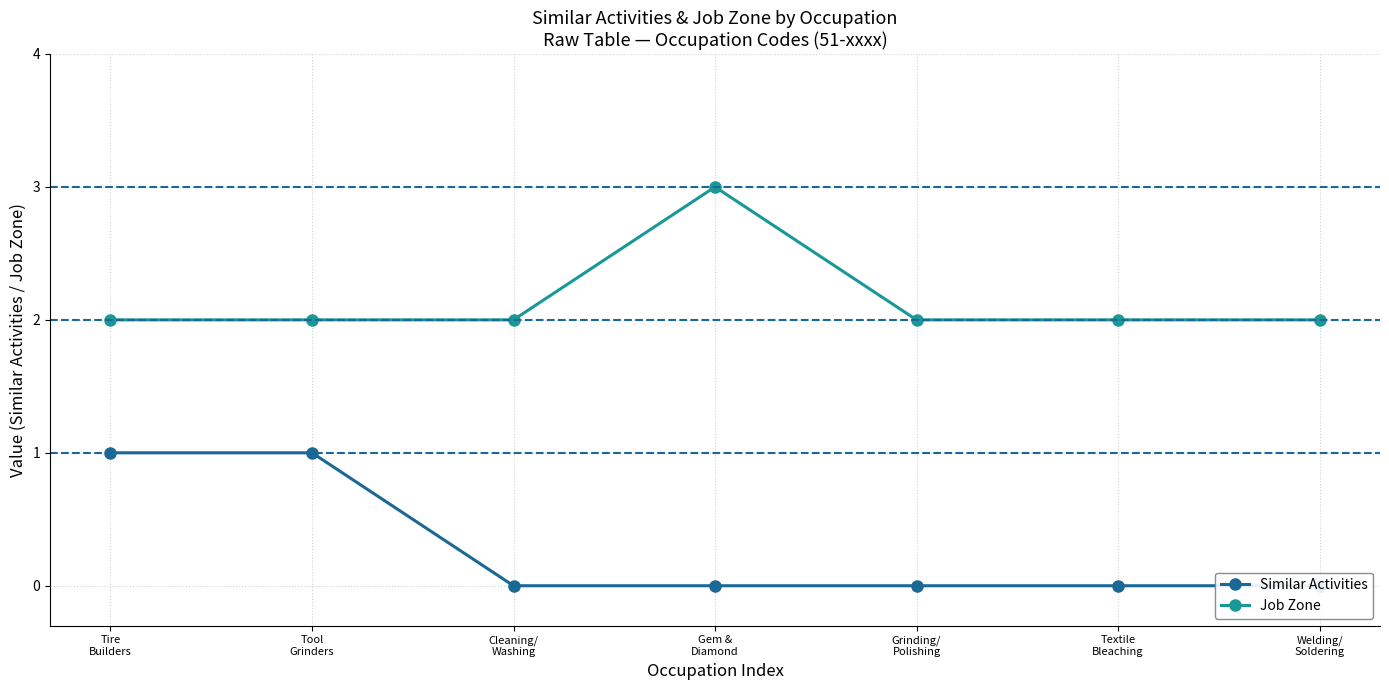

Read the Job Zone value at Grinding/
Polishing.

2